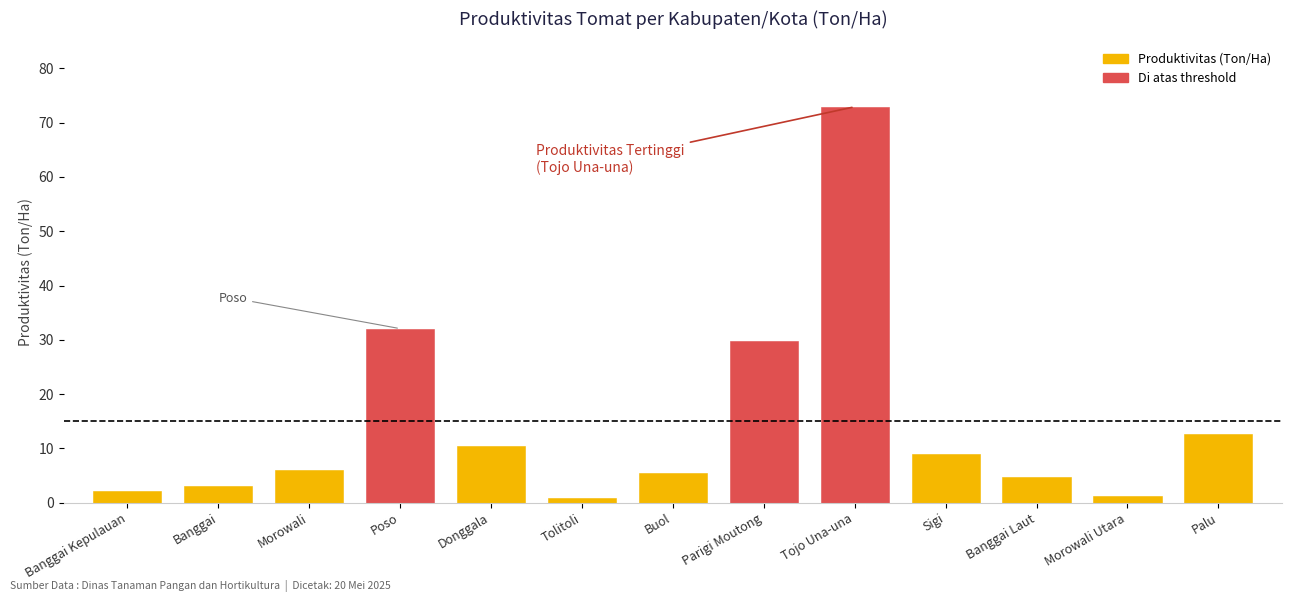

Is it true that the value at Banggai is 3.0?

True